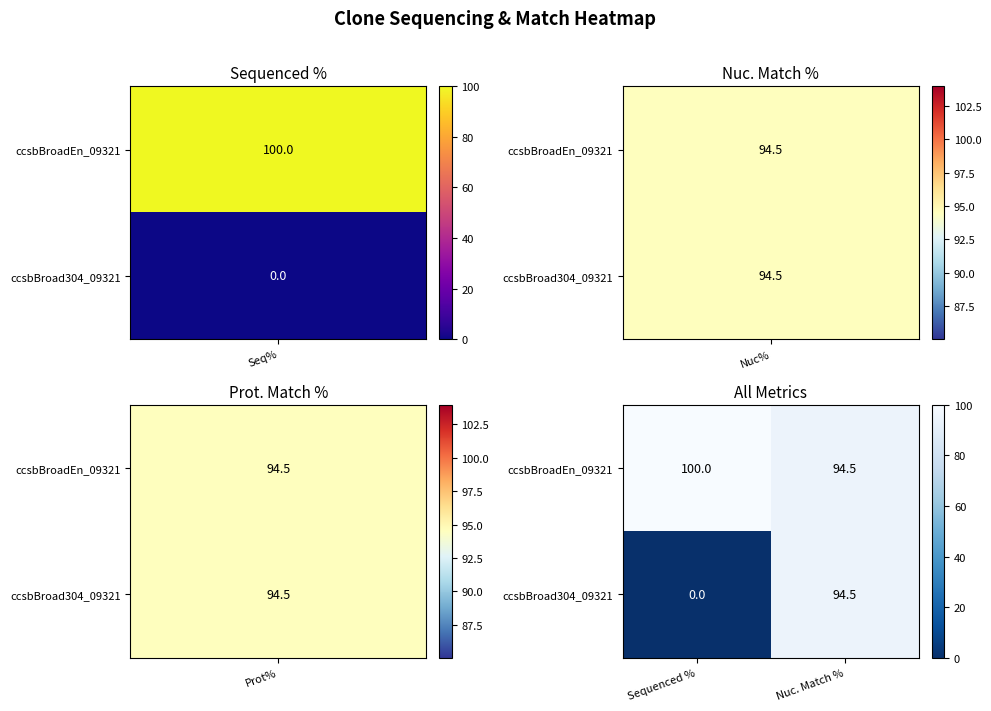

Reading left to right, extract all data points from this chart.

ccsbBroadEn_09321: 100.0	94.5
ccsbBroad304_09321: 0.0	94.5